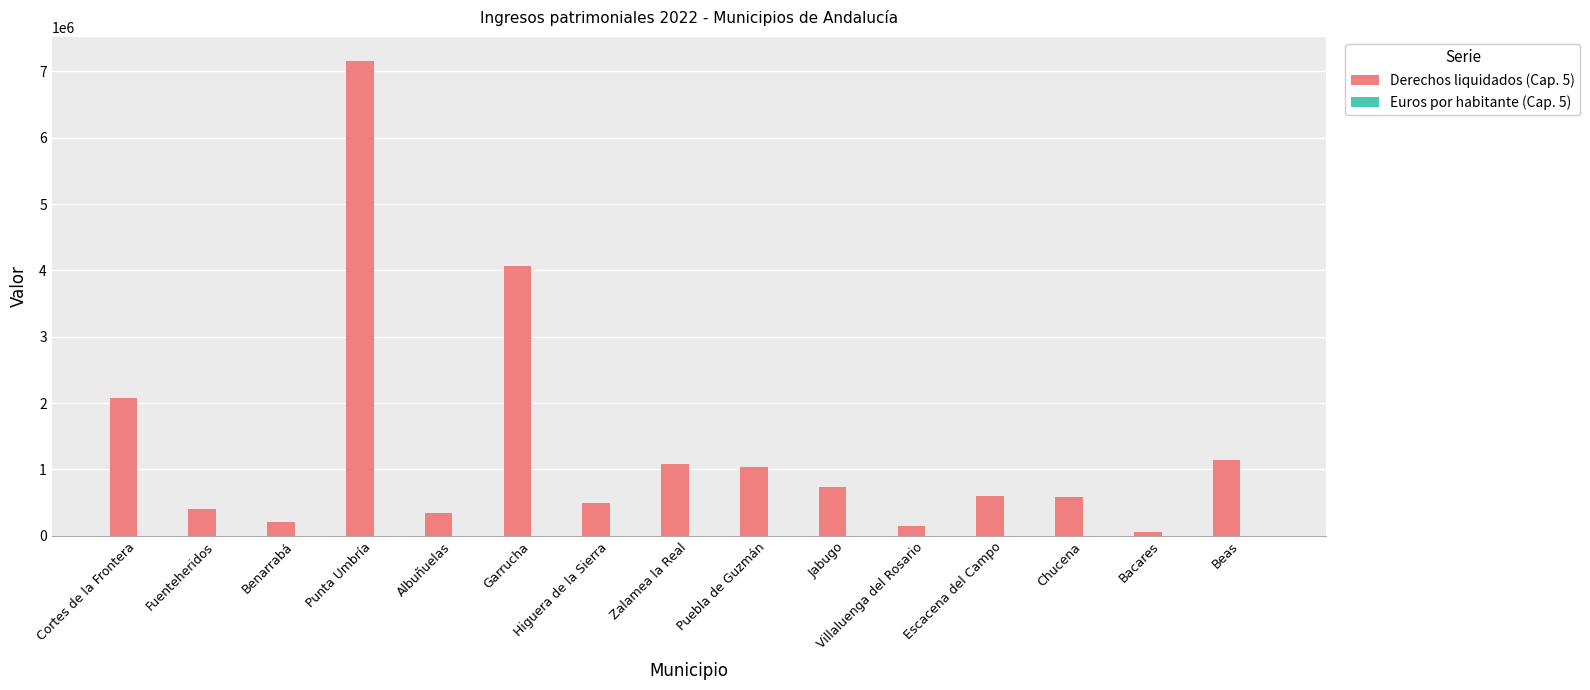

How many values in the Derechos liquidados (Cap. 5) series exceed 602652?

8